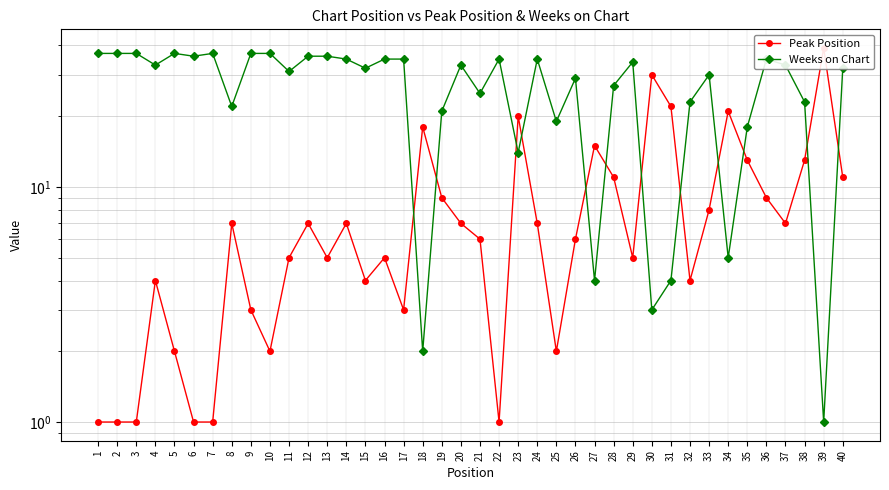

At which label does Weeks on Chart first exceed 33?

1